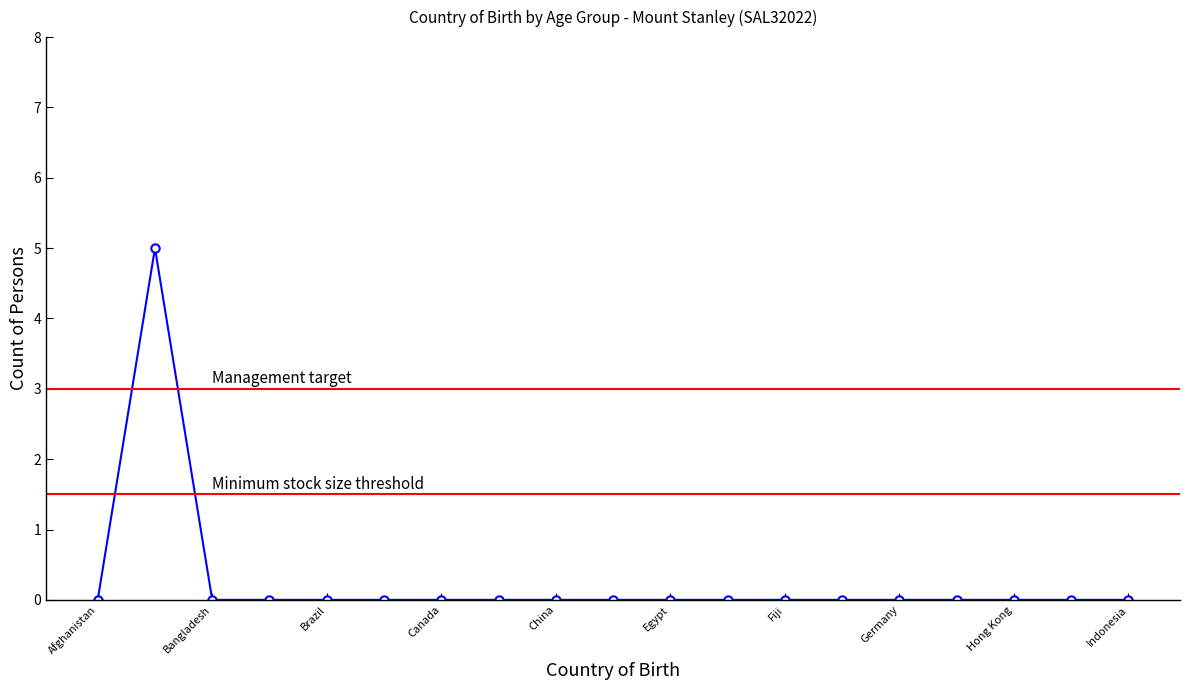

The value at Hong Kong is 0. True or false?

True